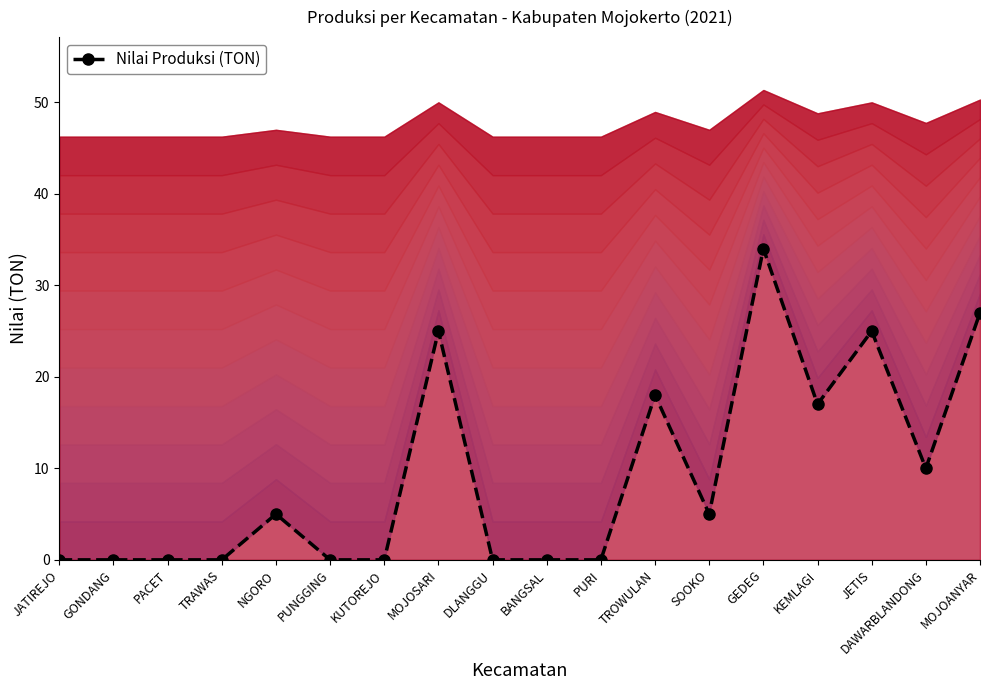

What is the difference between the second highest and minimum values?

27